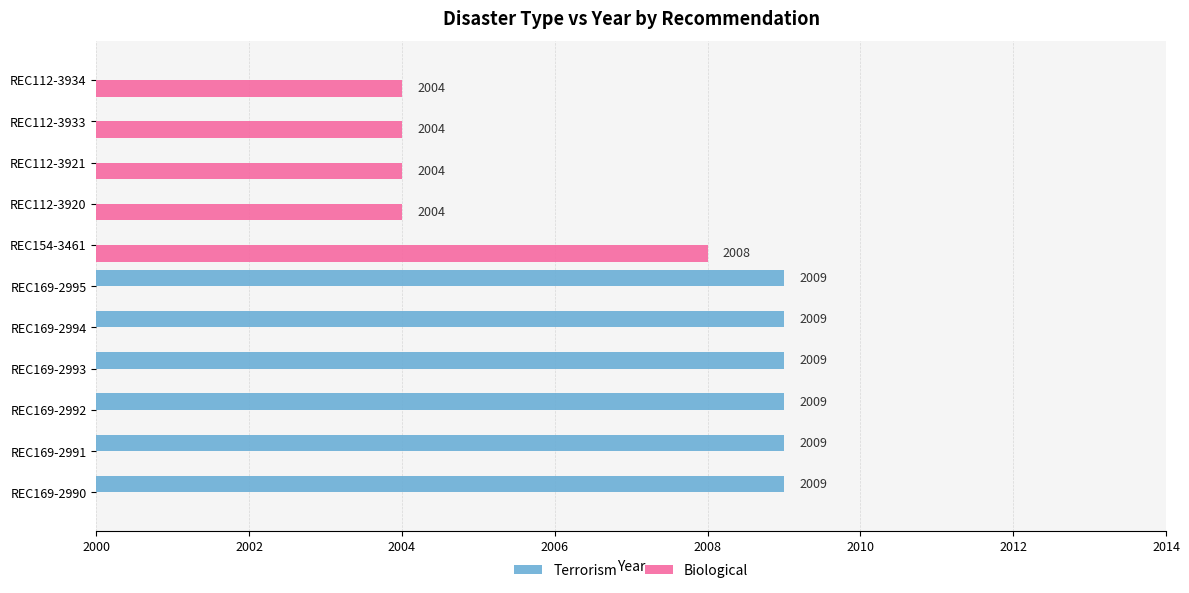

Count the number of data series in this chart.

2